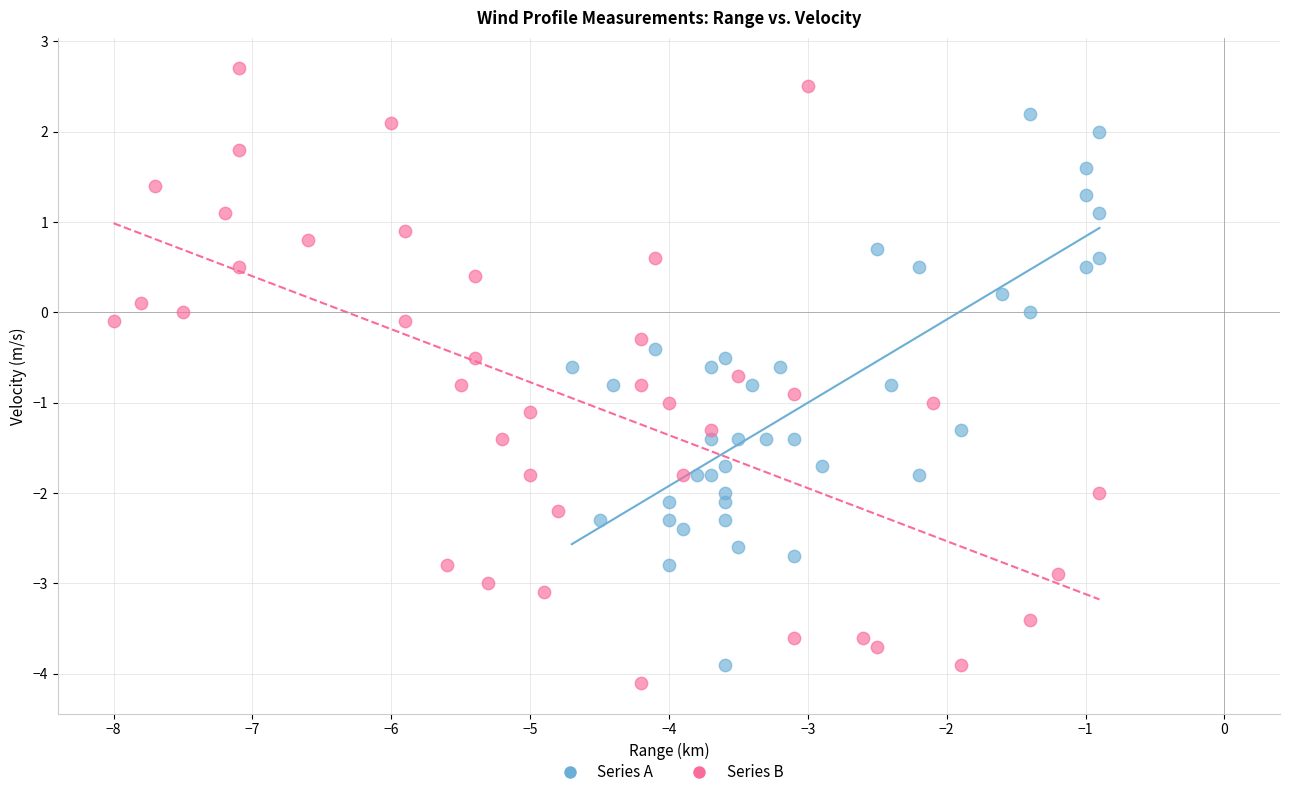

What are all the series names shown in the legend?

Series A, Series B